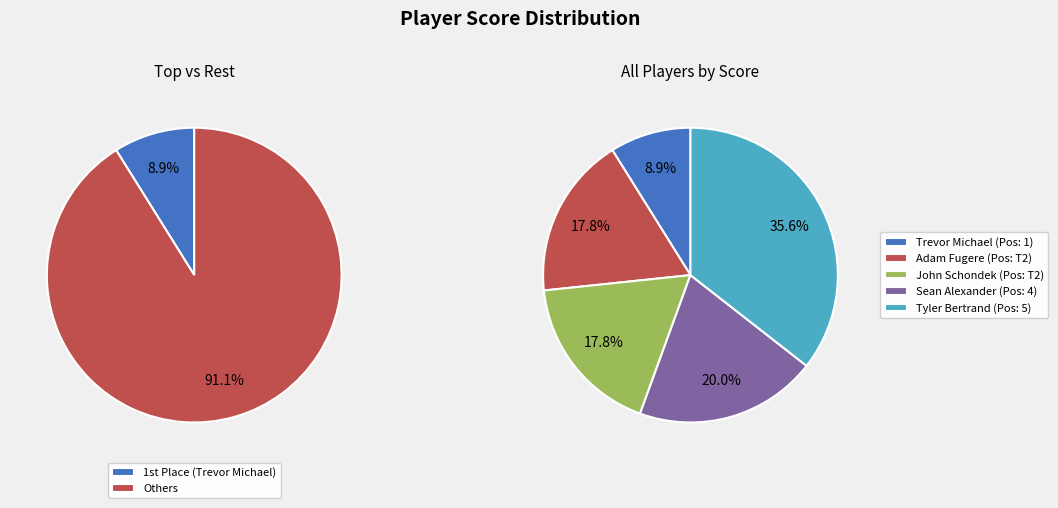

How many segments does this pie chart have?

5